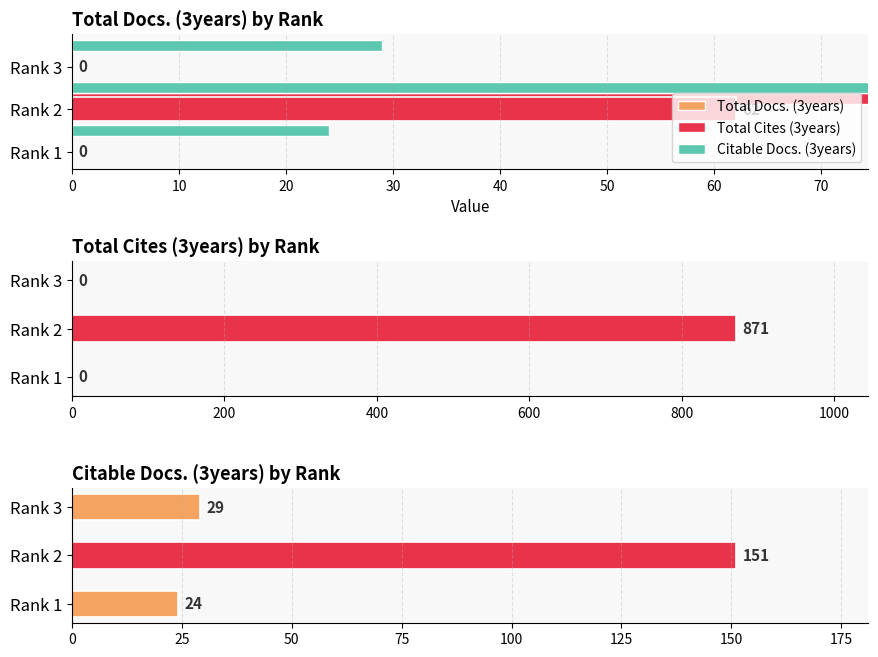

Is the value of Total Cites (3years) at Rank 3 greater than the value of Total Docs. (3years) at Rank 2?

No